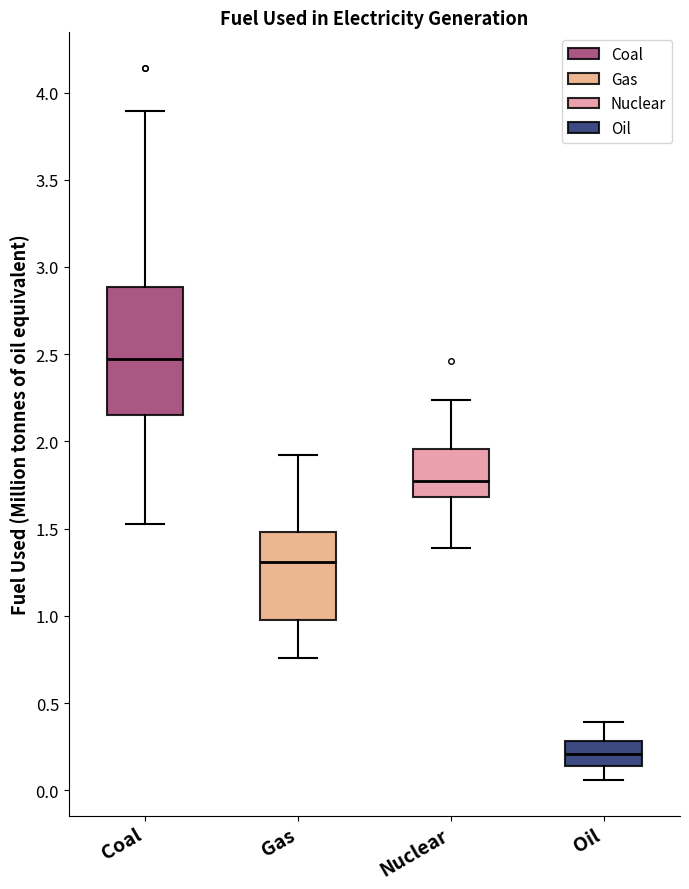

Where does the upper whisker of the box for Gas end on the y-axis? The values are not printed on the chart, so give them approximately, as read against the axis.

1.95